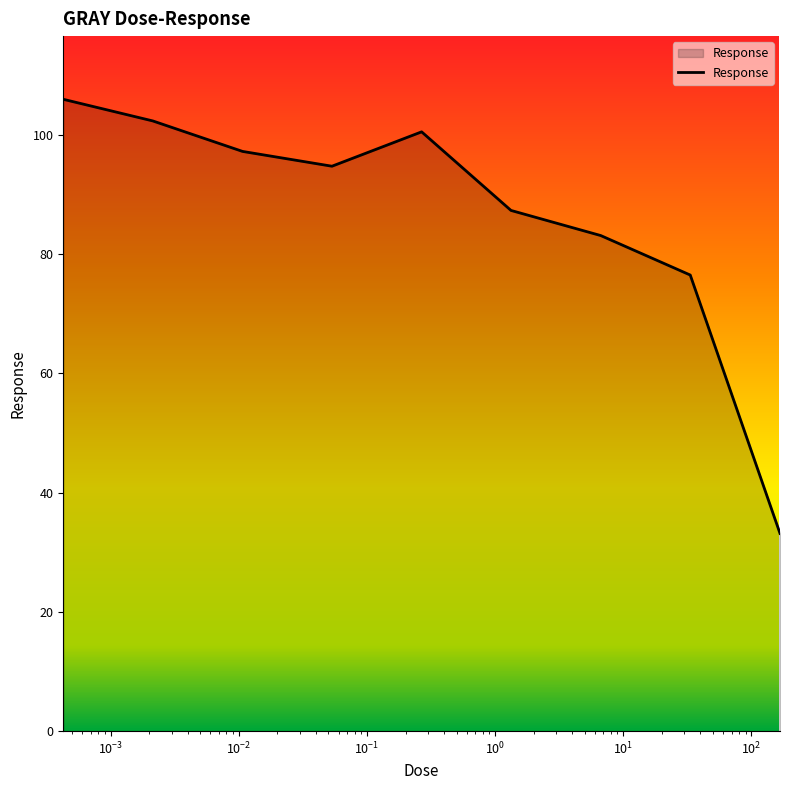

What is the difference between the maximum and minimum values?

72.8